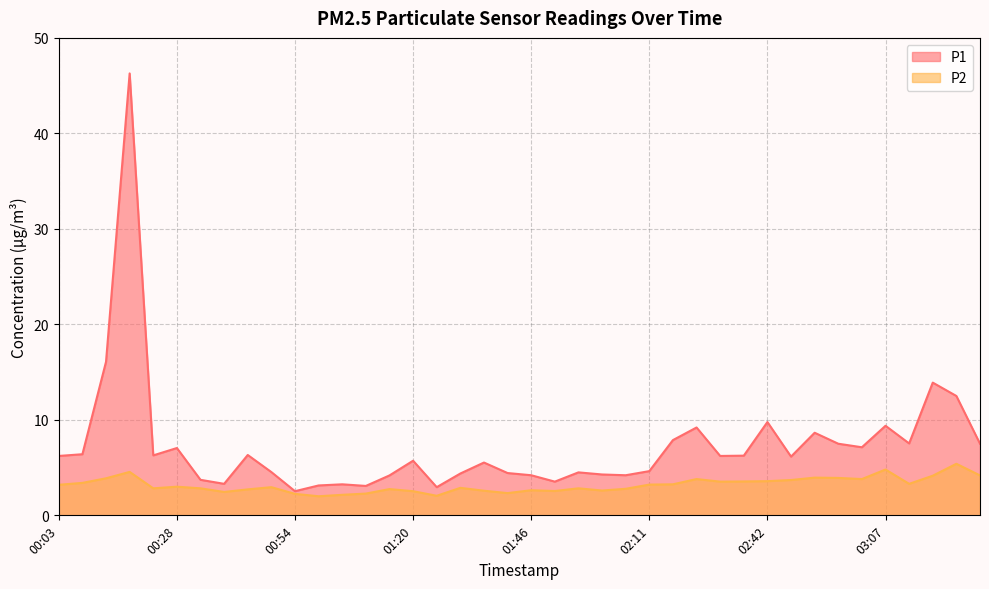

What is the maximum value shown in the chart?

46.3